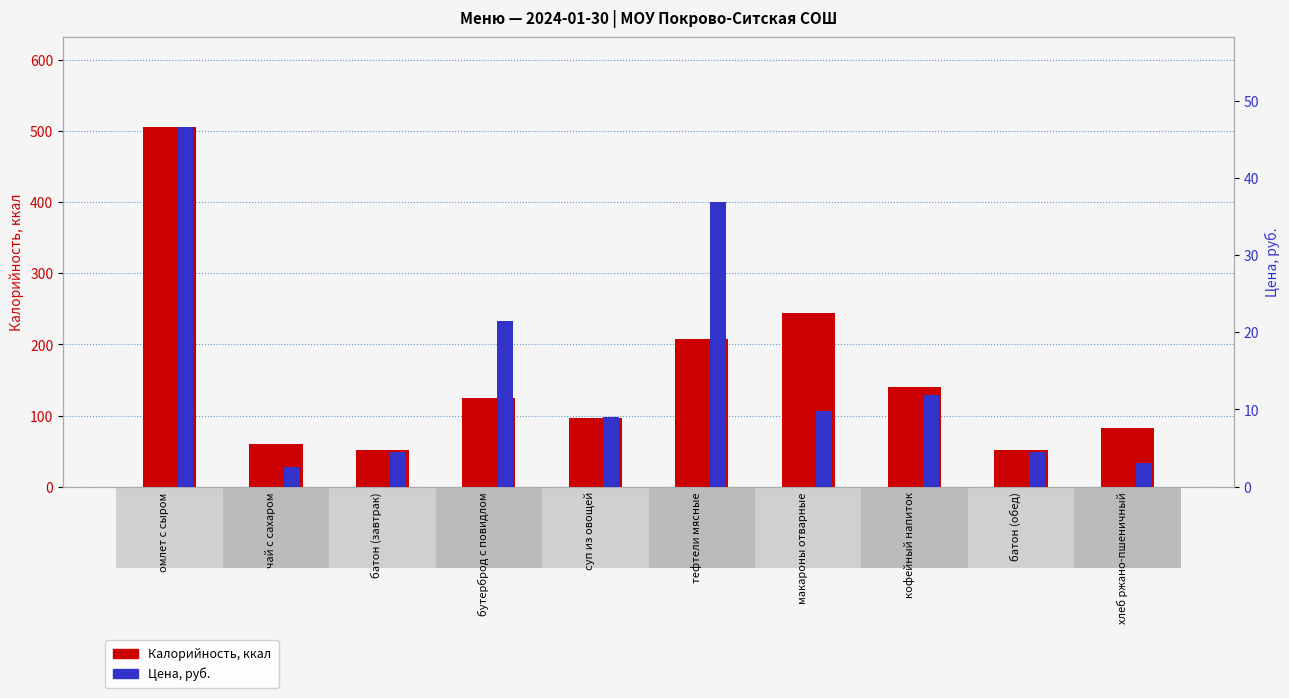

What is the value of the Калорийность bar at the 1st from the left?

505.5